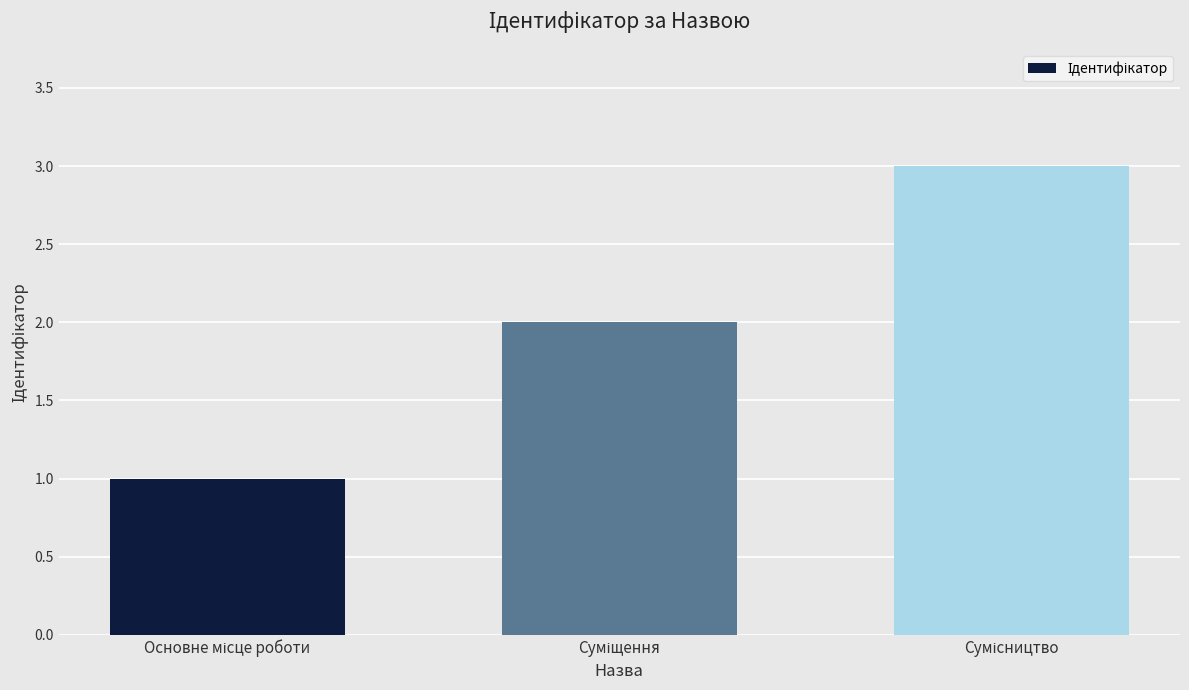

What is the maximum value shown in the chart?

3